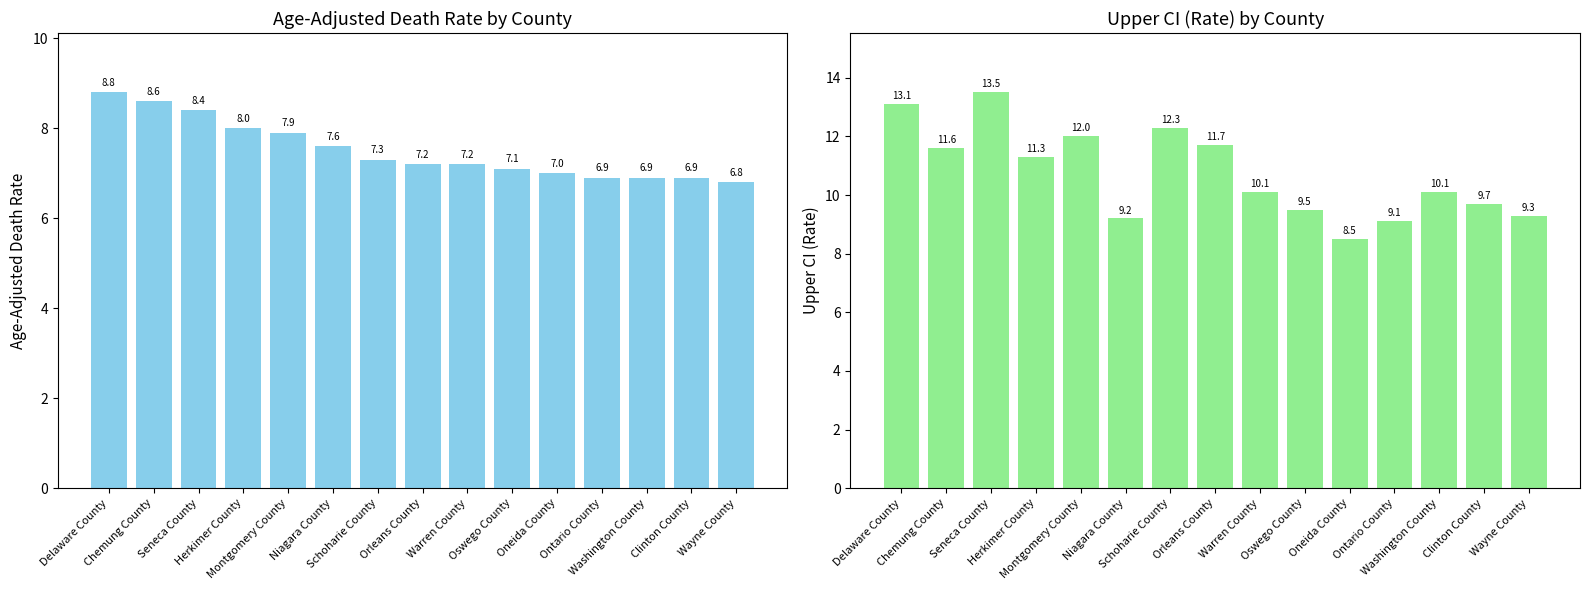

Reading left to right, list all the values displayed in this chart.

Age-Adjusted Death Rate: 8.8	8.6	8.4	8.0	7.9	7.6	7.3	7.2	7.2	7.1	7.0	6.9	6.9	6.9	6.8
Upper CI (Rate): 13.1	11.6	13.5	11.3	12.0	9.2	12.3	11.7	10.1	9.5	8.5	9.1	10.1	9.7	9.3